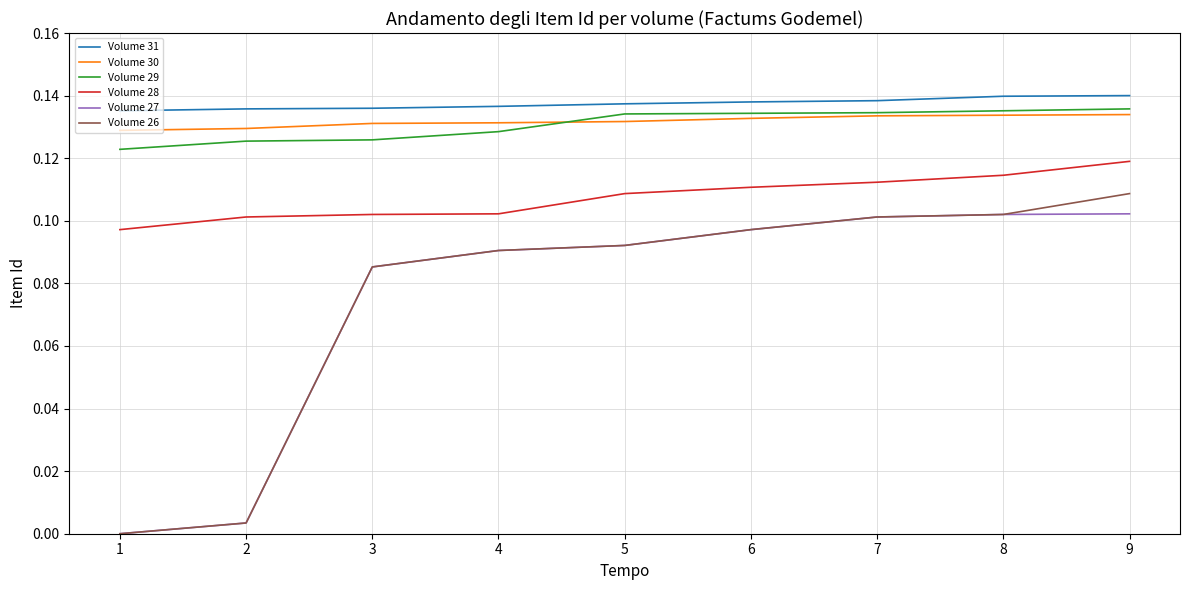

Which series has the widest spread of values?

Volume 26